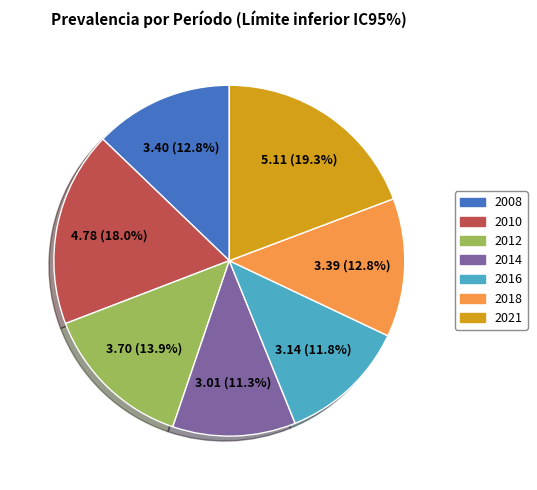

Count the number of slices in the pie.

7